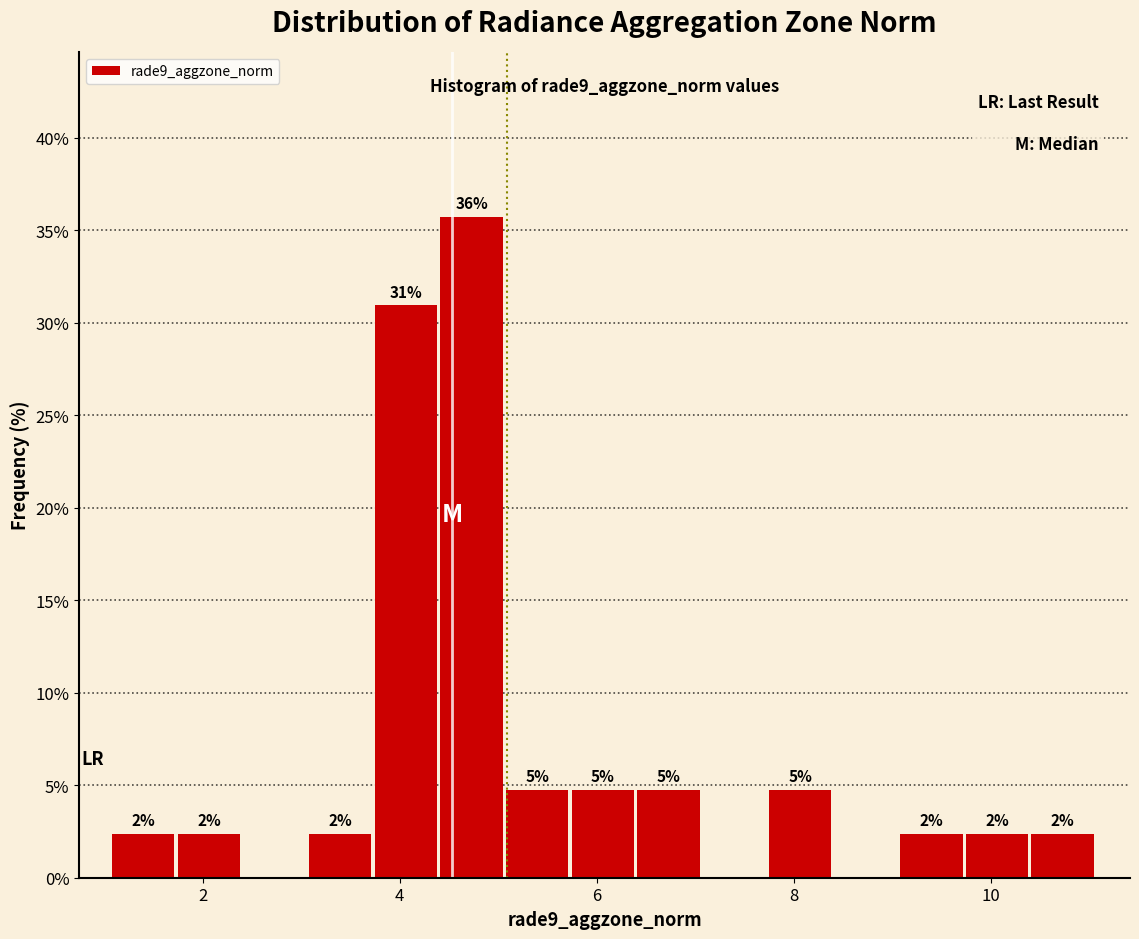

Around what value on the x-axis is the tallest bar? Give the approximate position of its centre, as read against the axis.

4.8